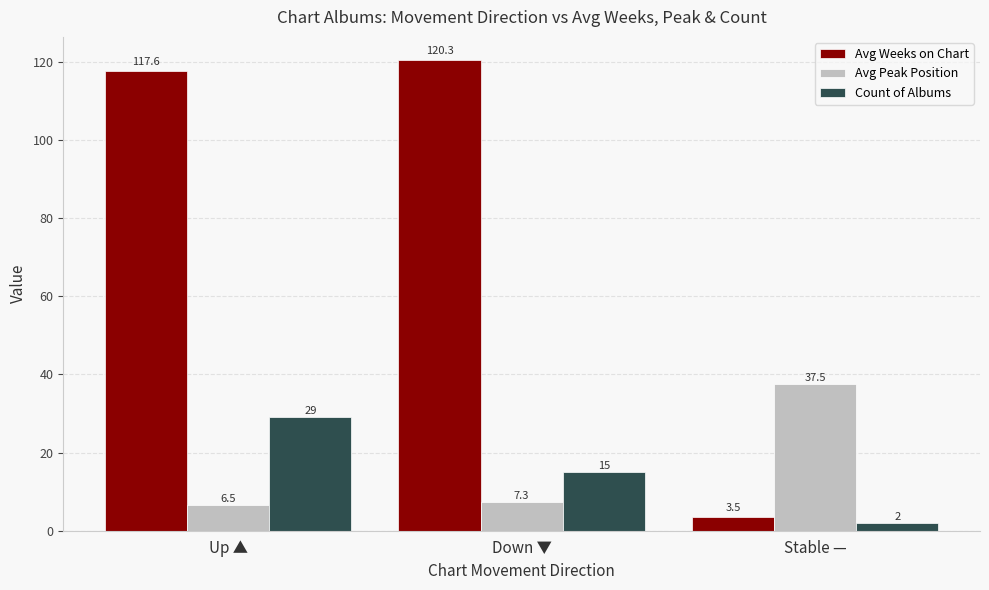

What is the total value across all series at Up ▲?

153.1